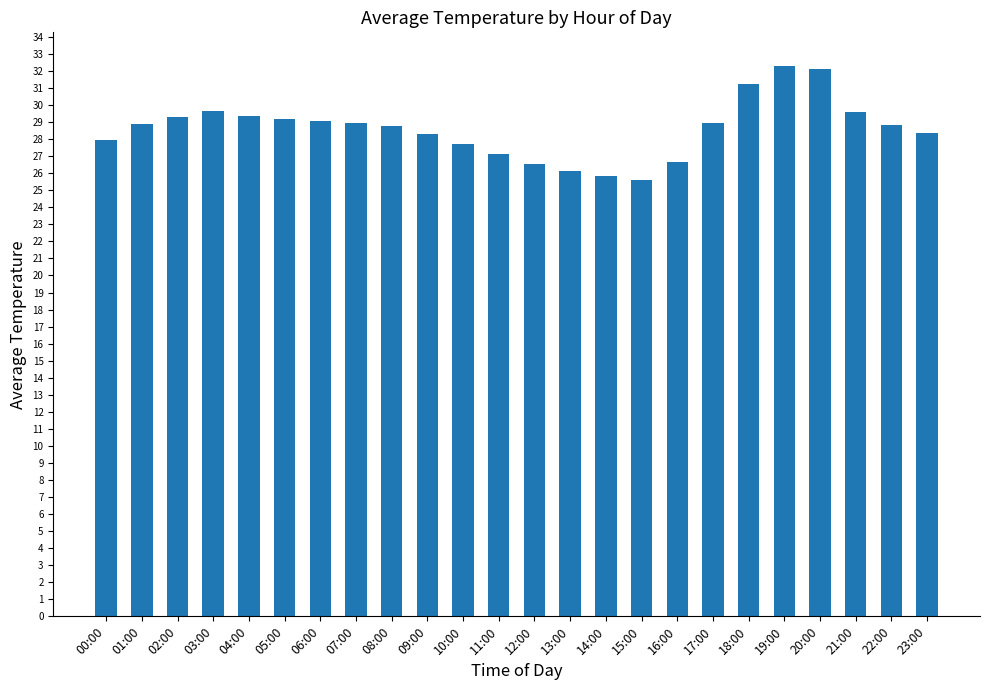

How many data points does each series have?

24